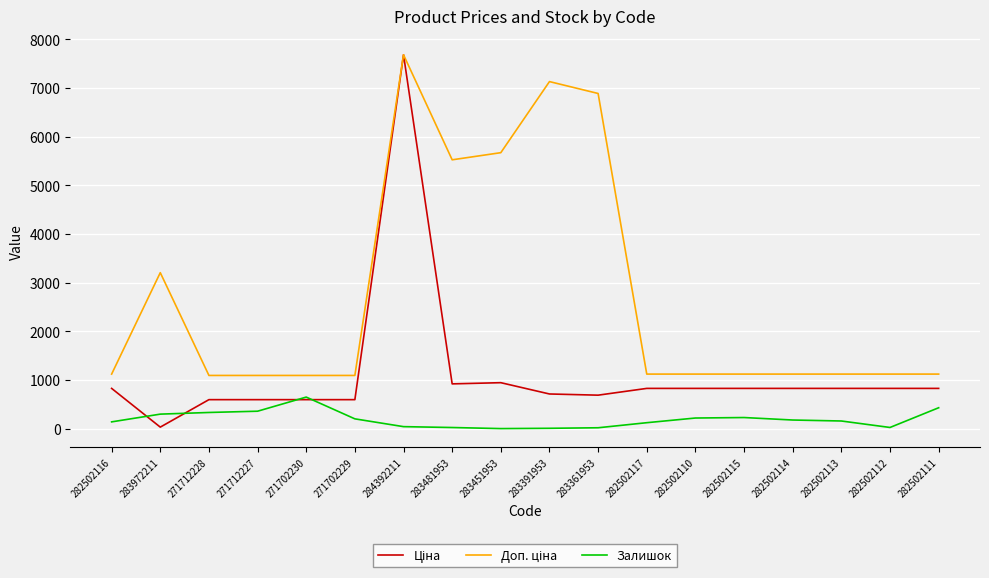

Is it true that Залишок equals 25.0 at 282502112?

True